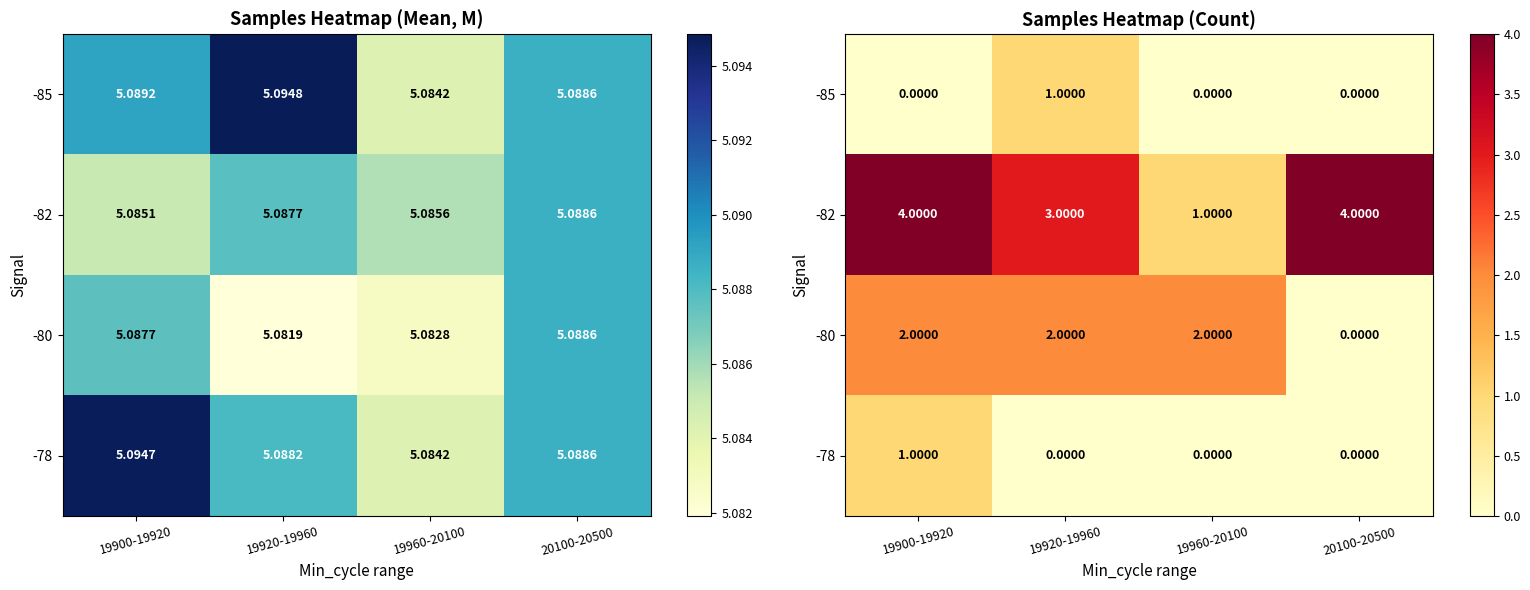

Which has a higher value, 19920-19960 or 20100-20500?

19920-19960